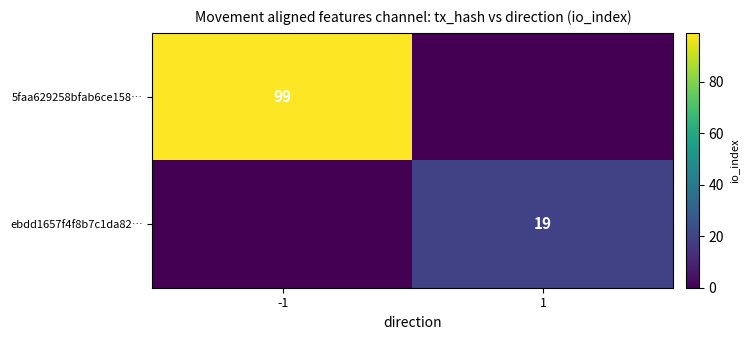

Is it true that 5faa629258bfab6ce158… equals 159 at -1?

False